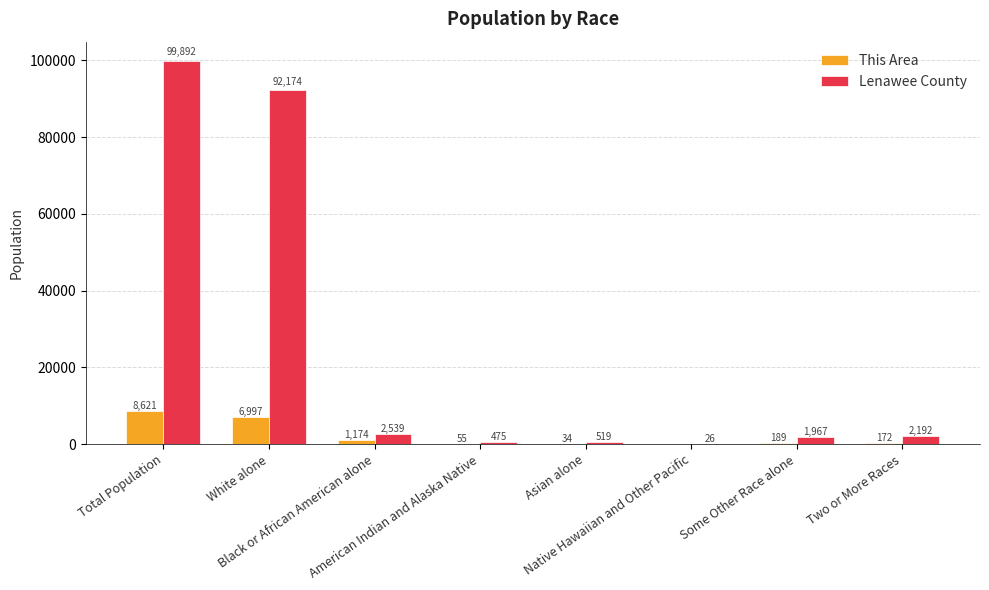

Count the number of categories in the chart.

8